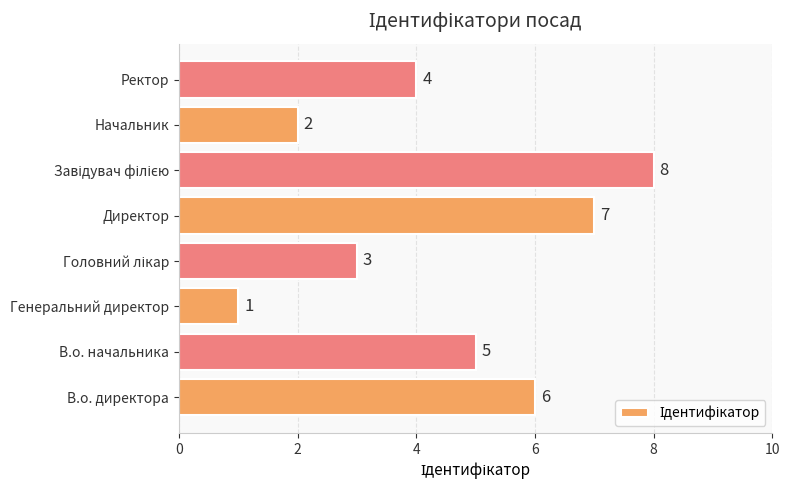

How many values are between 3 and 7?

5